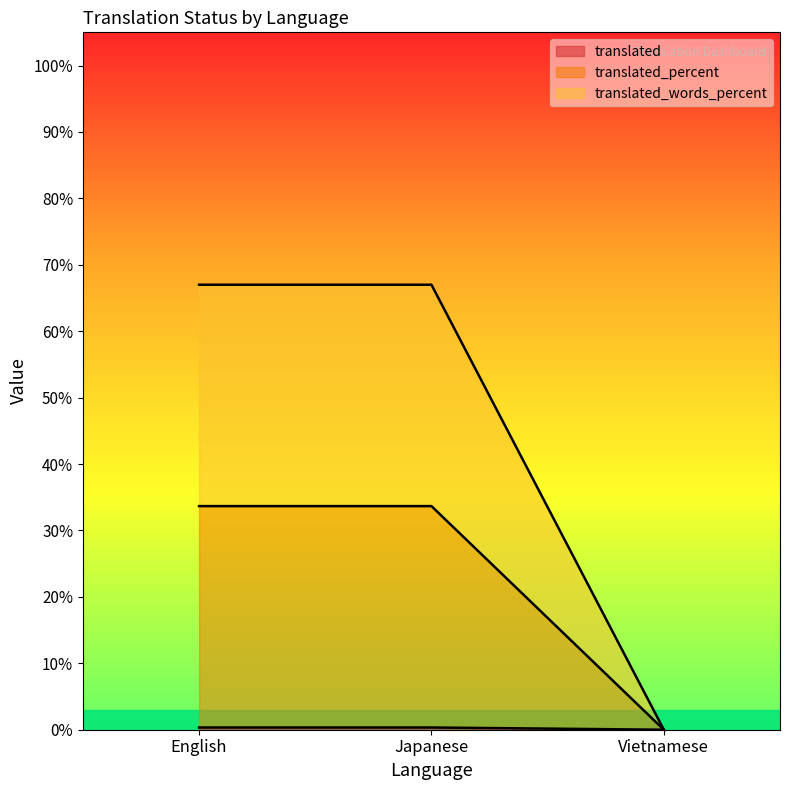

What is the label of the 1st point from the left?

English